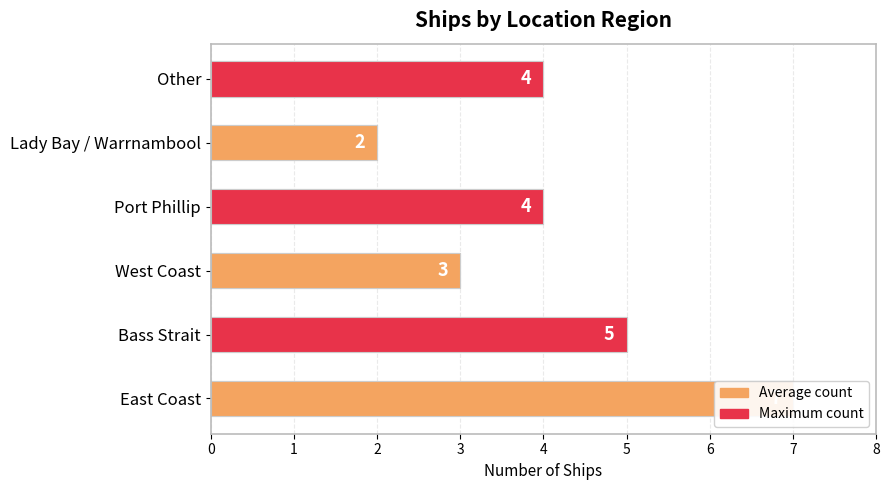

How many data points does each series have?

3